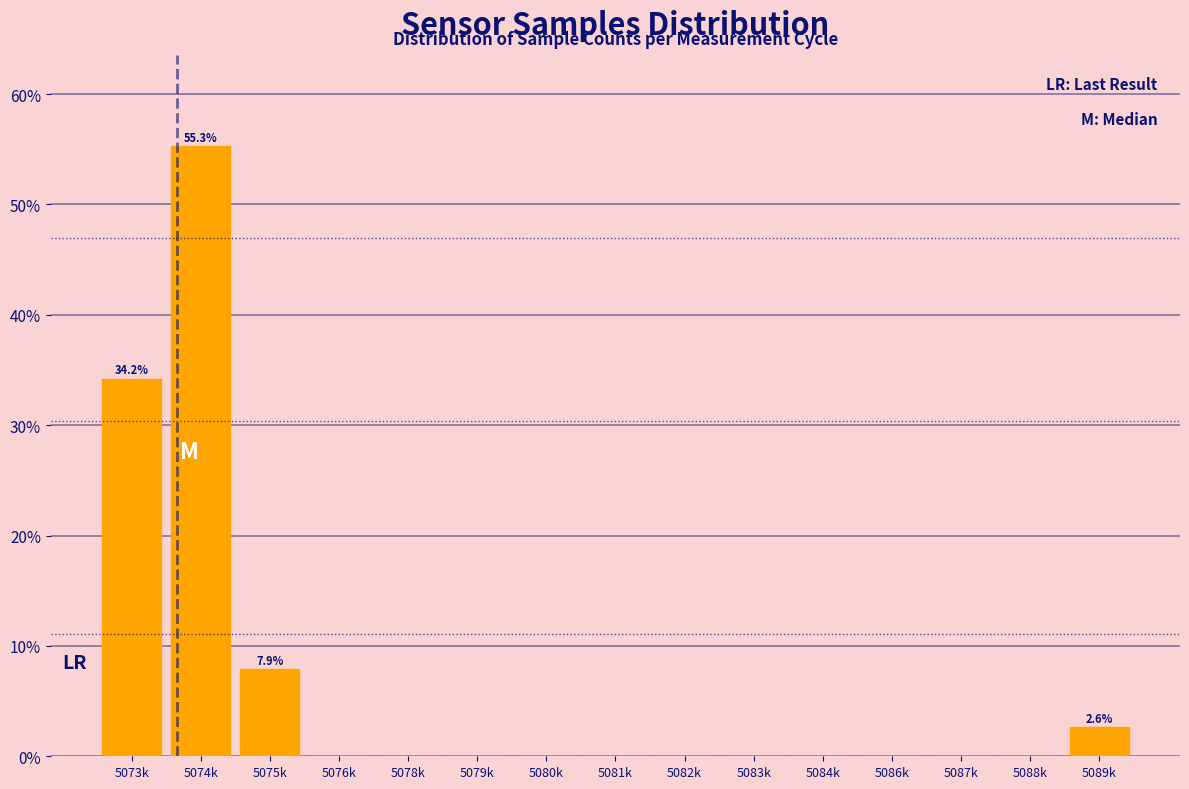

Reading left to right, transcribe all the data shown in this chart.

5073k=34.2	5074k=55.3	5075k=7.9	5076k=0.0	5078k=0.0	5079k=0.0	5080k=0.0	5081k=0.0	5082k=0.0	5083k=0.0	5084k=0.0	5086k=0.0	5087k=0.0	5088k=0.0	5089k=2.6